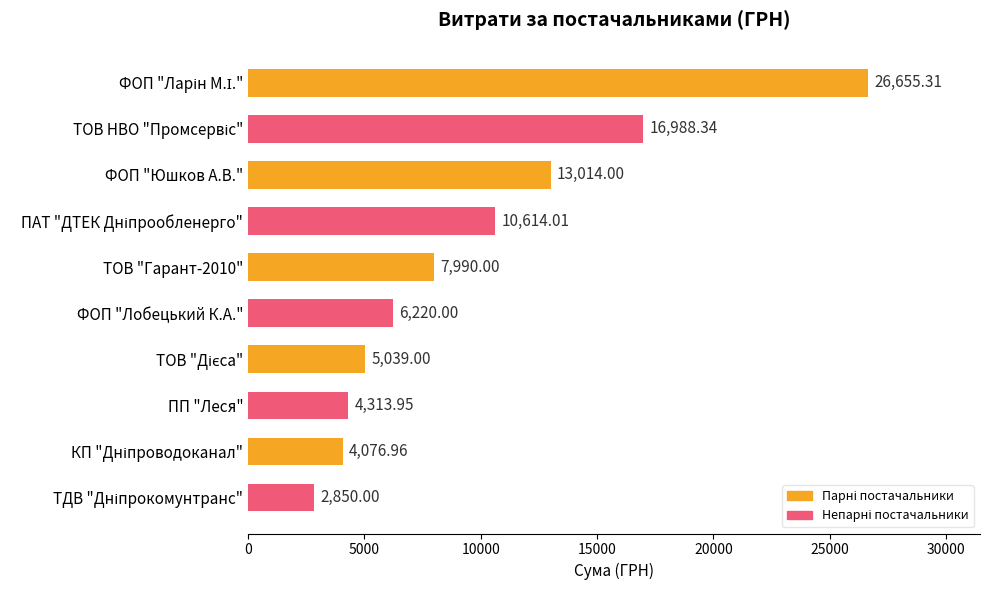

How many data points are less than 7990?

5